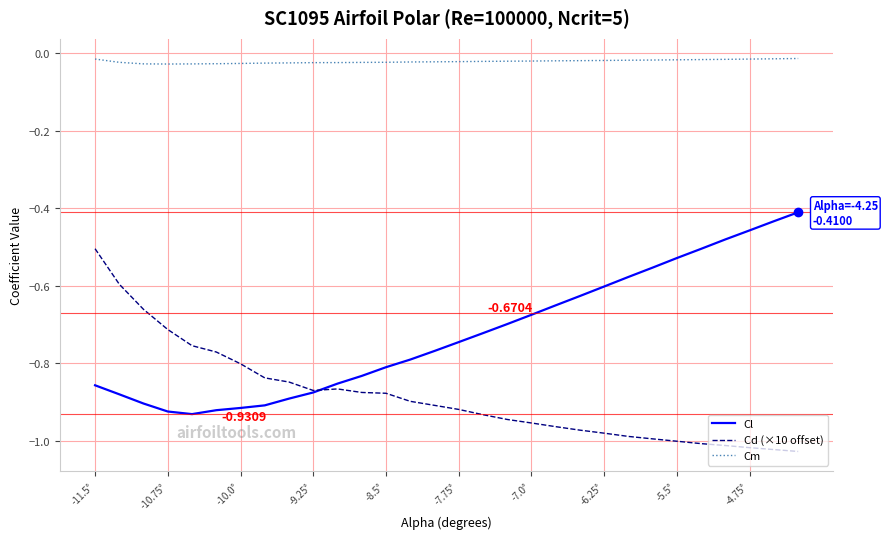

Which series has the largest total across all categories?

Cm